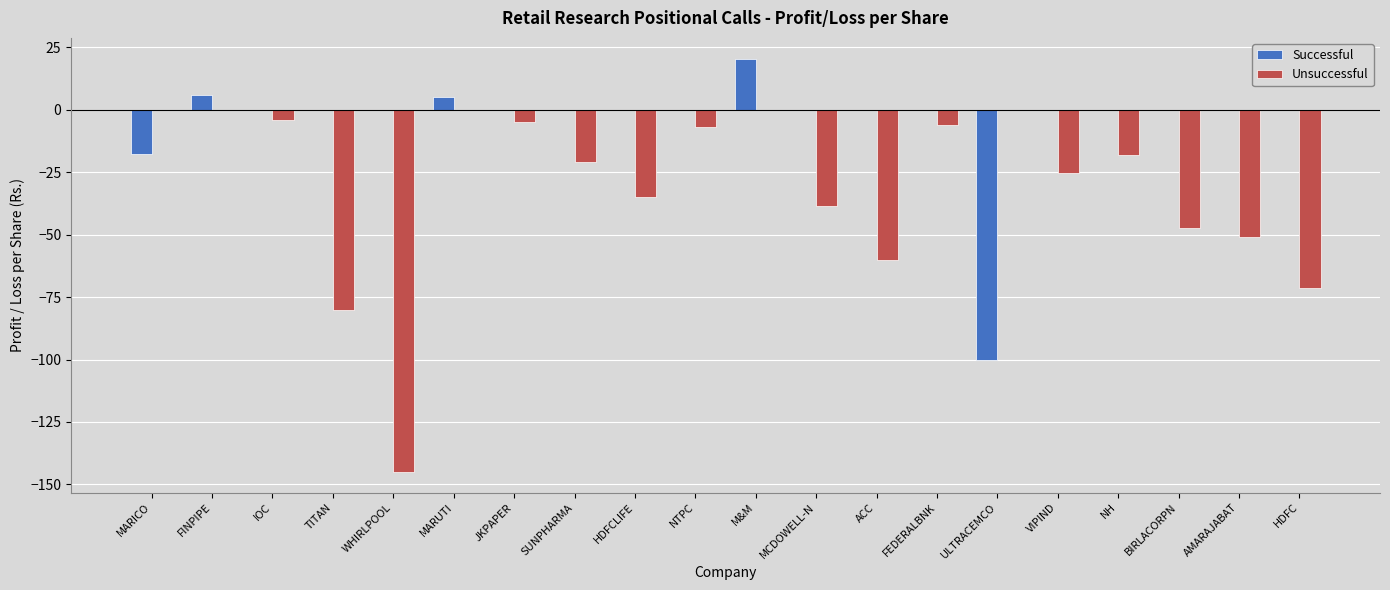

True or false: Successful has a value of 0.0 at NH.

True